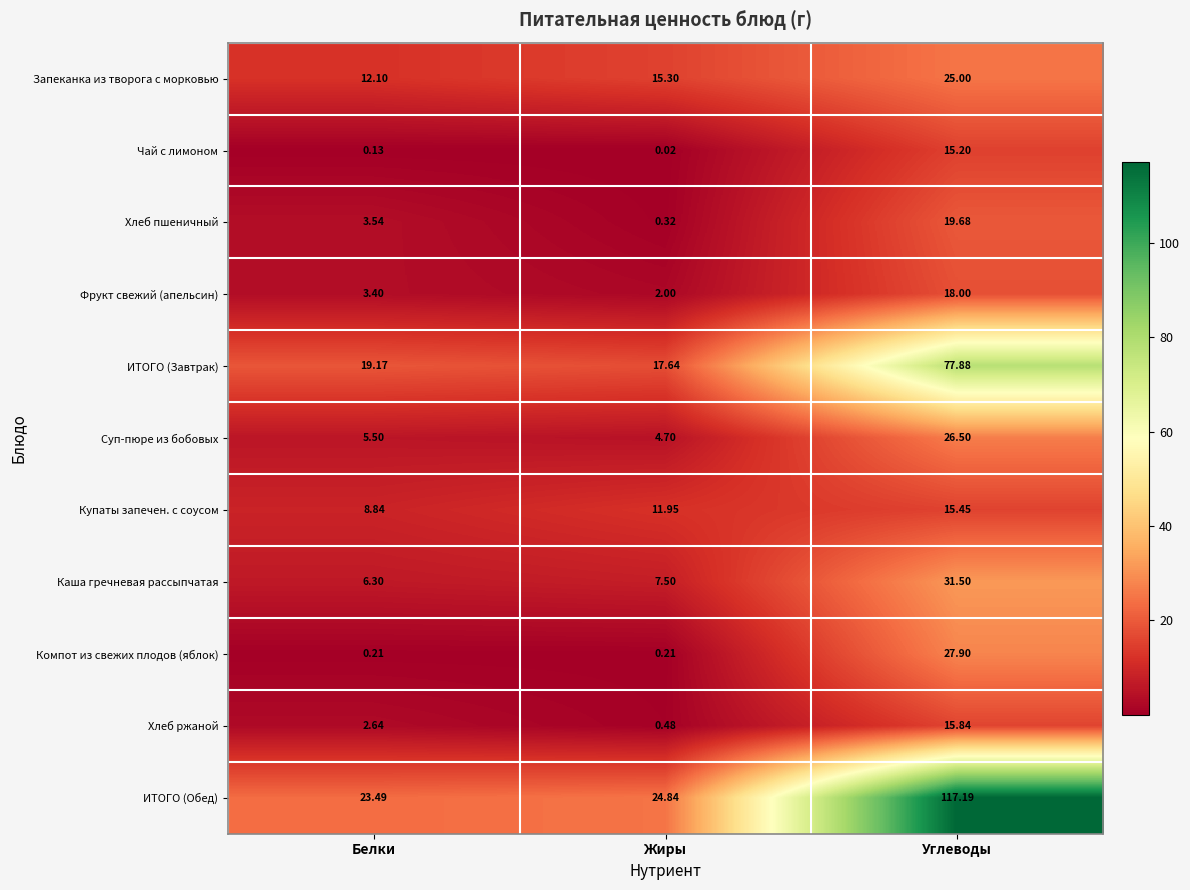

Where does the Купаты запечен. с соусом series first go above 11?

Жиры